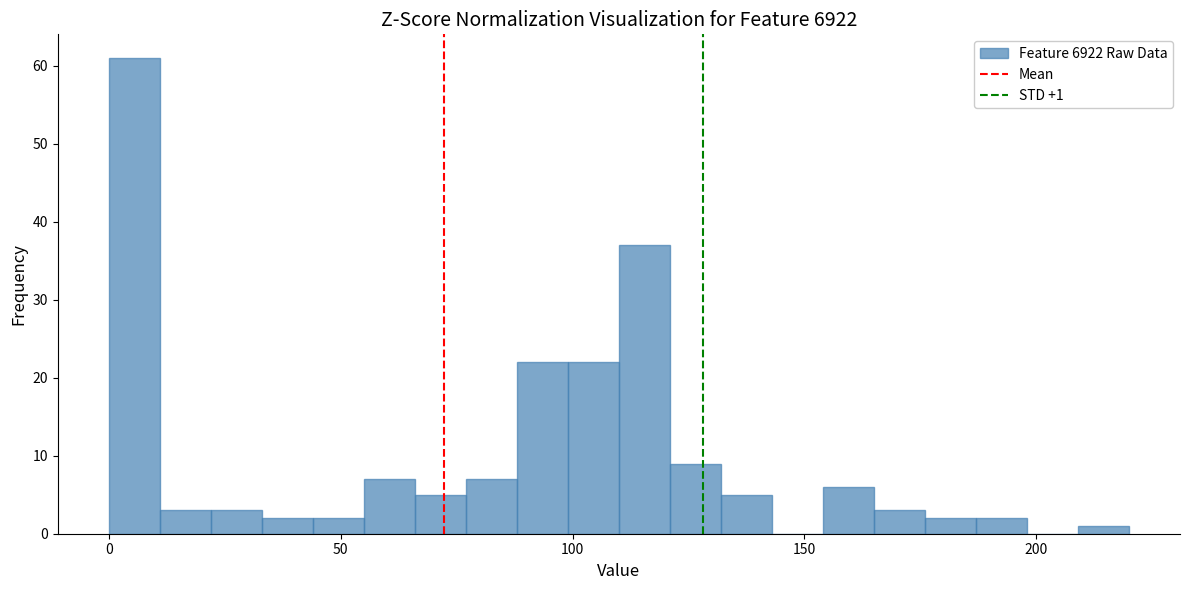

Around what value on the x-axis is the tallest bar? Give the approximate position of its centre, as read against the axis.

5